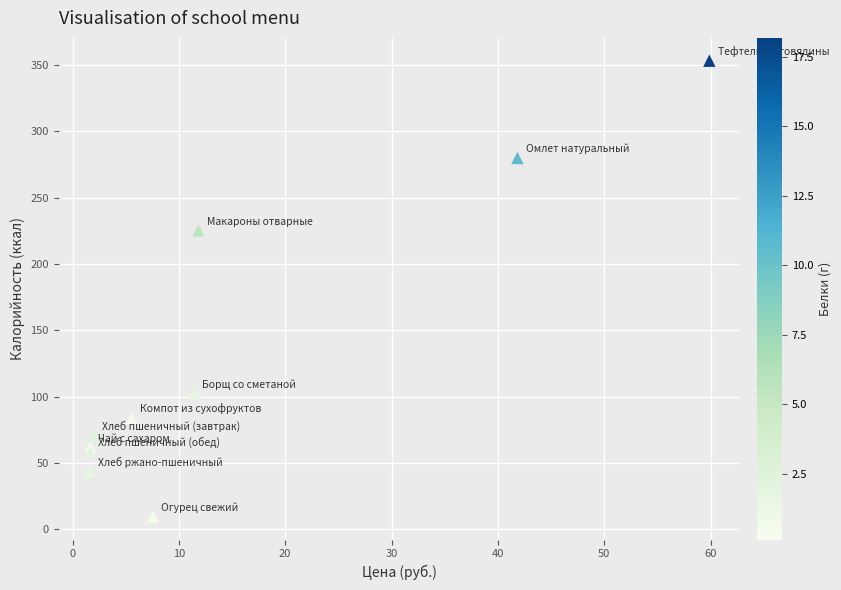

What Y value in the scatter plot is closest to 181?

225.5